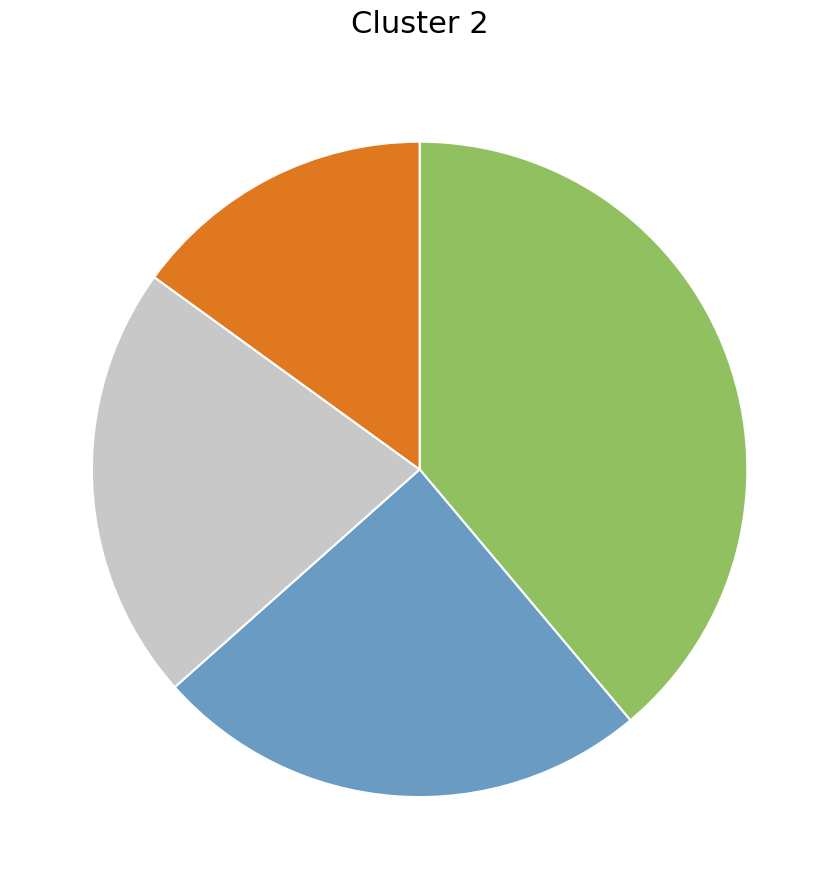

Is there a majority slice in this chart?

No